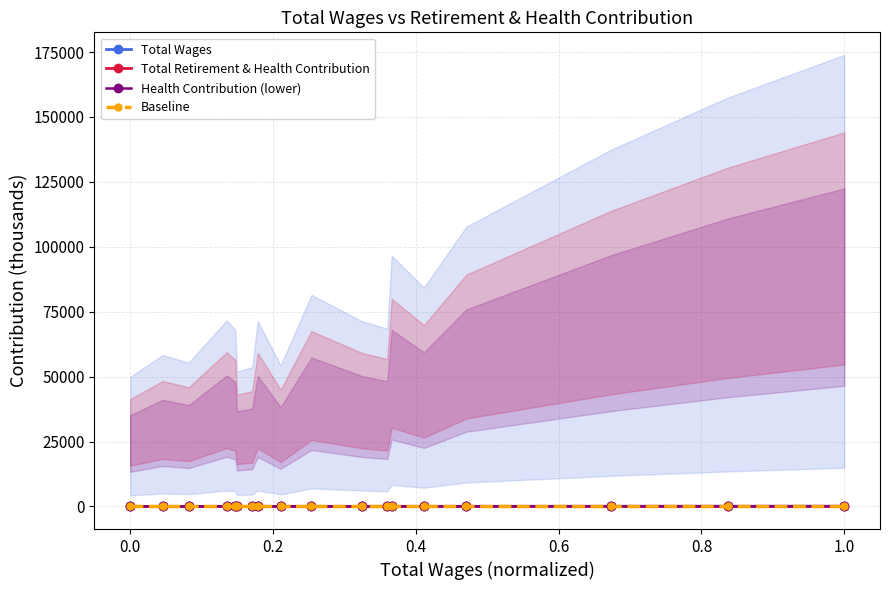

True or false: Health Contribution (lower) and Total Retirement & Health Contribution cross at least once.

False